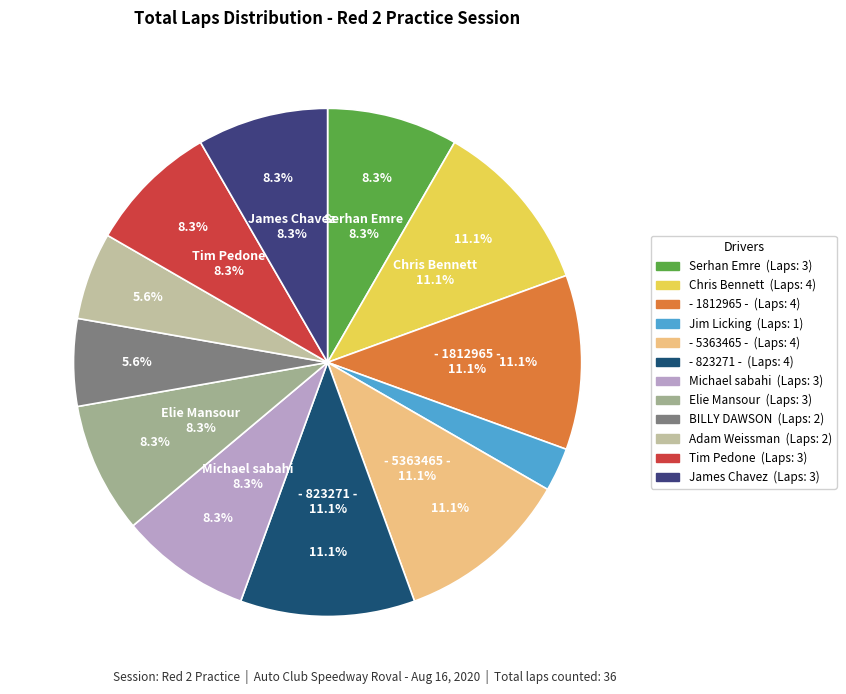

Which category has the biggest portion of the pie?

Chris Bennett